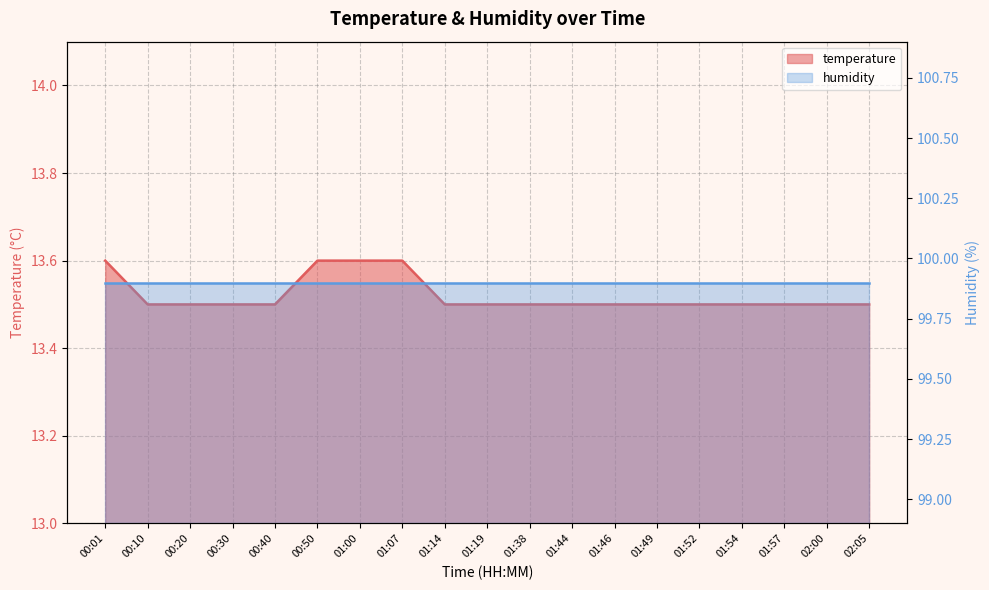

What is the difference between the maximum and second lowest values?

0.1